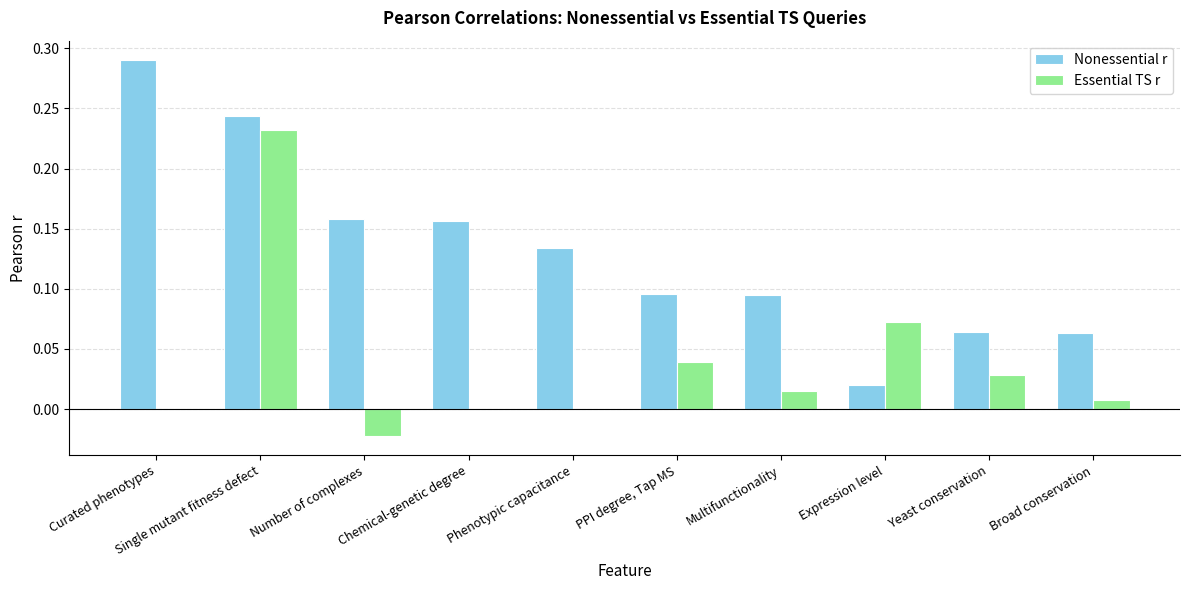

Which series has the widest spread of values?

Nonessential r